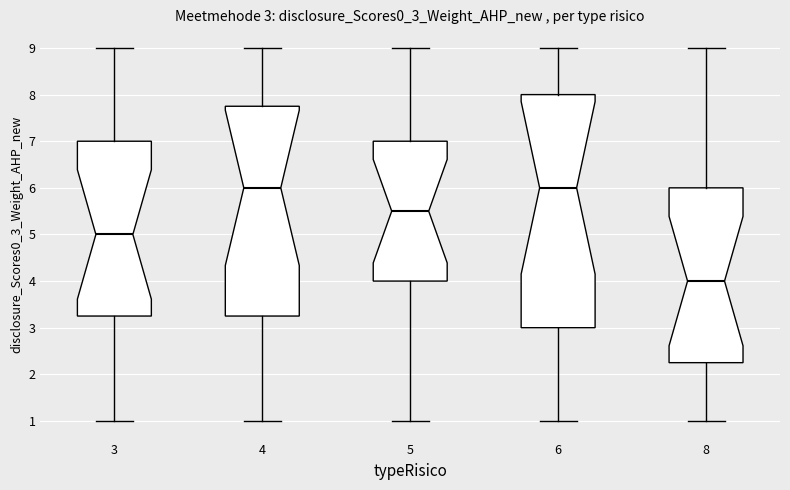

Which box is the tallest, from its lower edge to its upper edge?

6